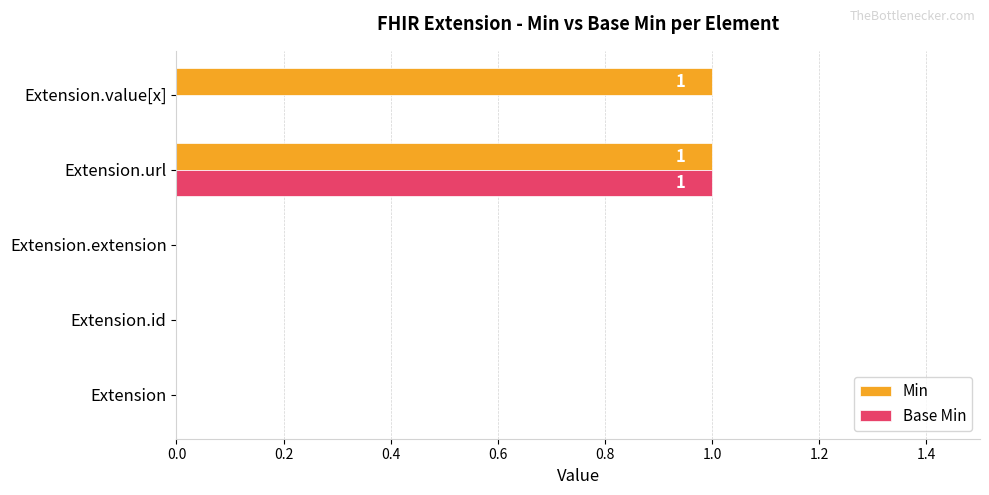

Between Extension and Extension.value[x], which series saw the biggest shift?

Min